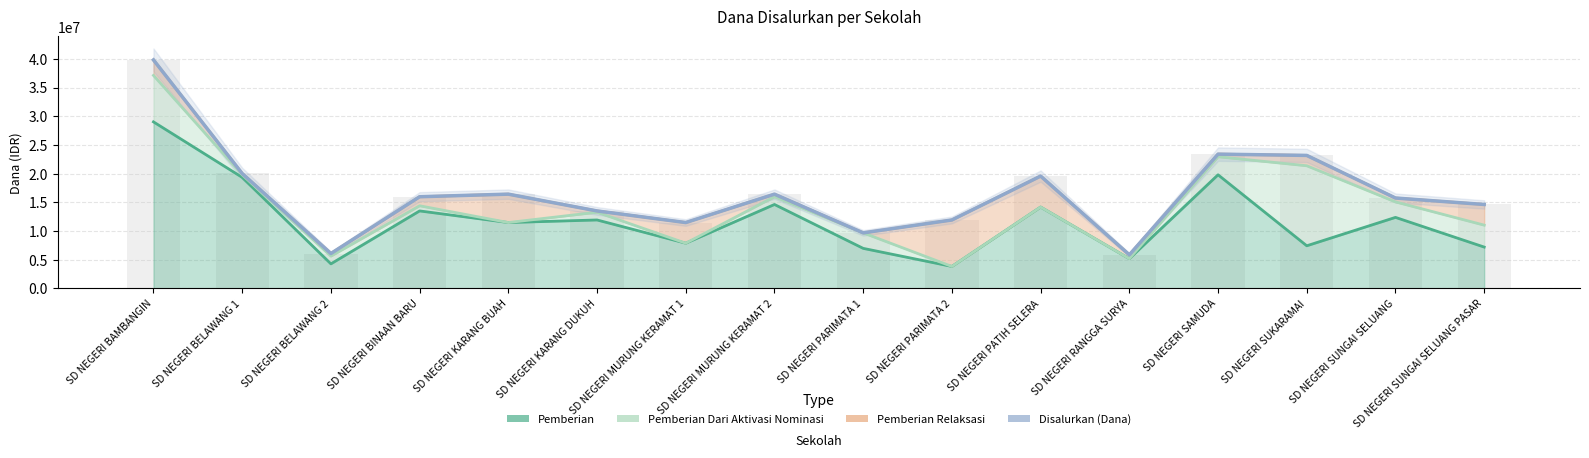

Reading left to right, what are all the values shown in this chart?

Pemberian: 29025000	19350000	4275000	13500000	11475000	11925000	7875000	14625000	6975000	3825000	14175000	5175000	19800000	7425000	12375000	7200000
Pemberian Relaksasi: 2700000	225000	450000	1575000	4950000	225000	3600000	450000	0	8100000	5400000	675000	450000	1800000	675000	3600000
Disalurkan (Dana): 39825000	20025000	6075000	15975000	16425000	13500000	11475000	16425000	9675000	11925000	19575000	5850000	23400000	23175000	15750000	14625000
Pemberian (Siswa): 69	45	11	36	29	34	19	35	17	10	35	15	45	18	28	17
Pemberian Dari Aktivasi Nominasi: 8100000	450000	1350000	900000	0	1350000	0	1350000	2700000	0	0	0	3150000	13950000	2700000	3825000